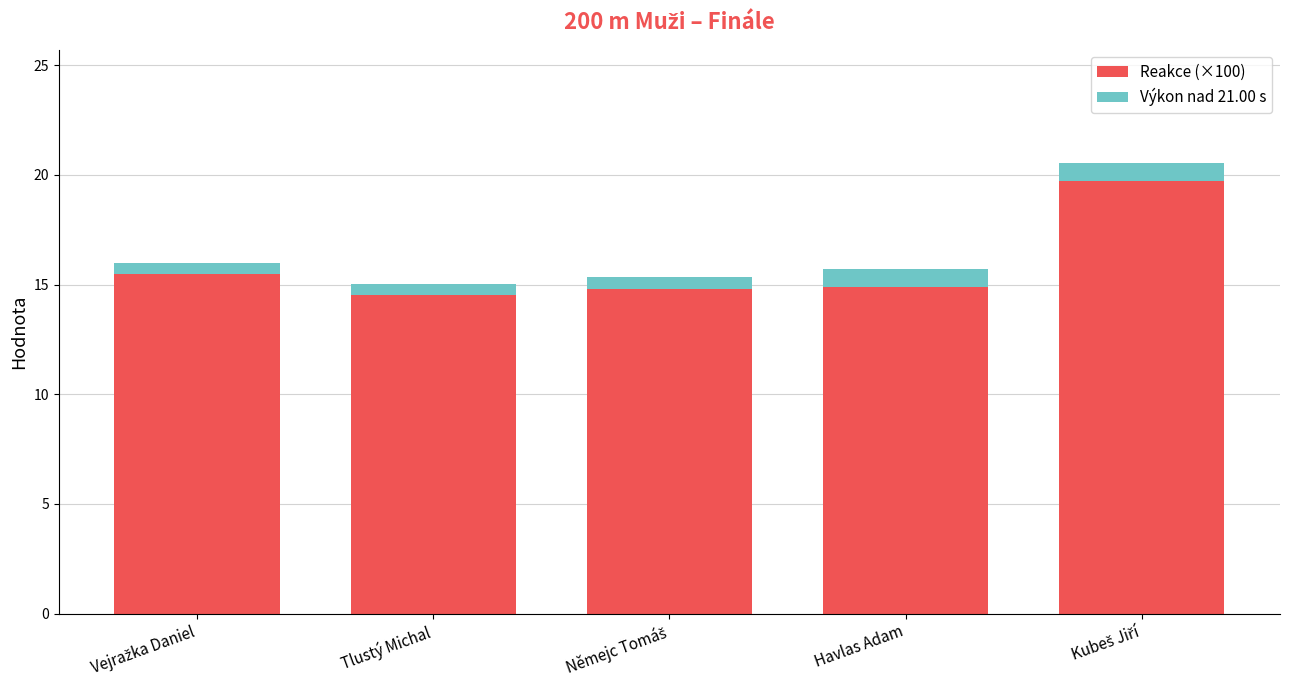

What is the difference between the second highest and minimum values in the Reakce (×100) series?

1.0